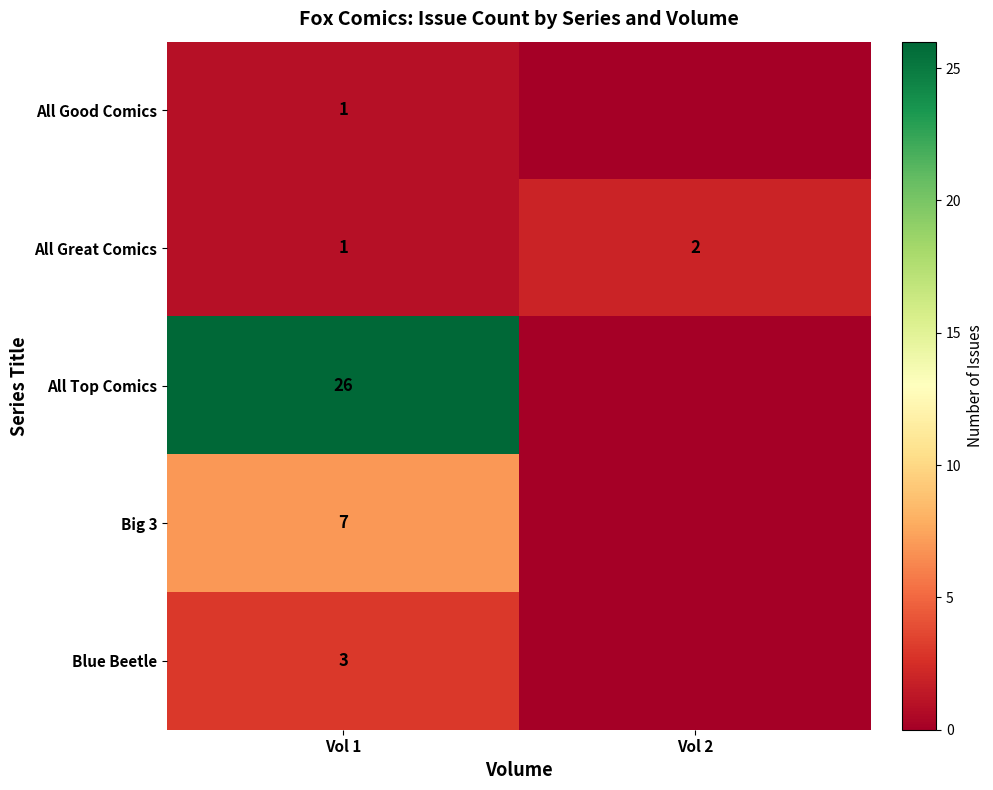

What is the total value across all series at Vol 2?

2